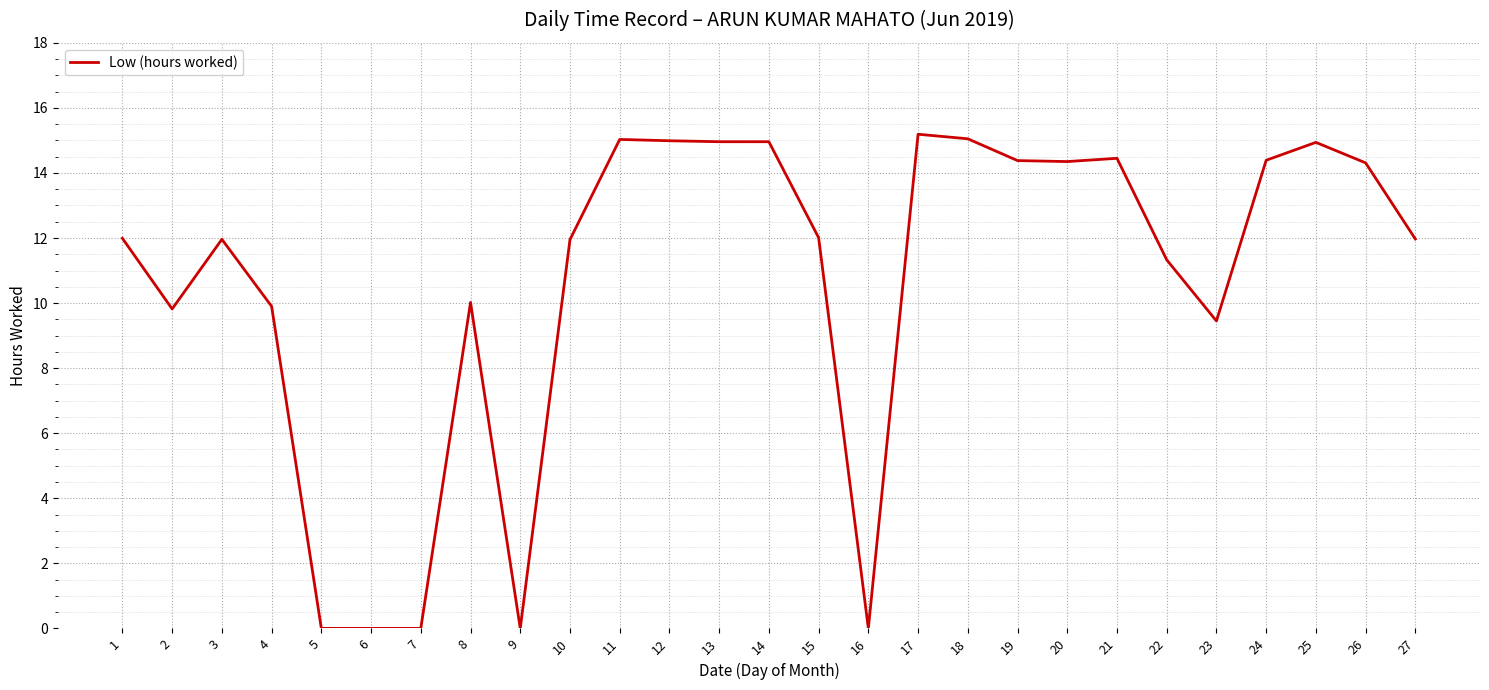

Is it true that the value at 22 is 11.3?

True